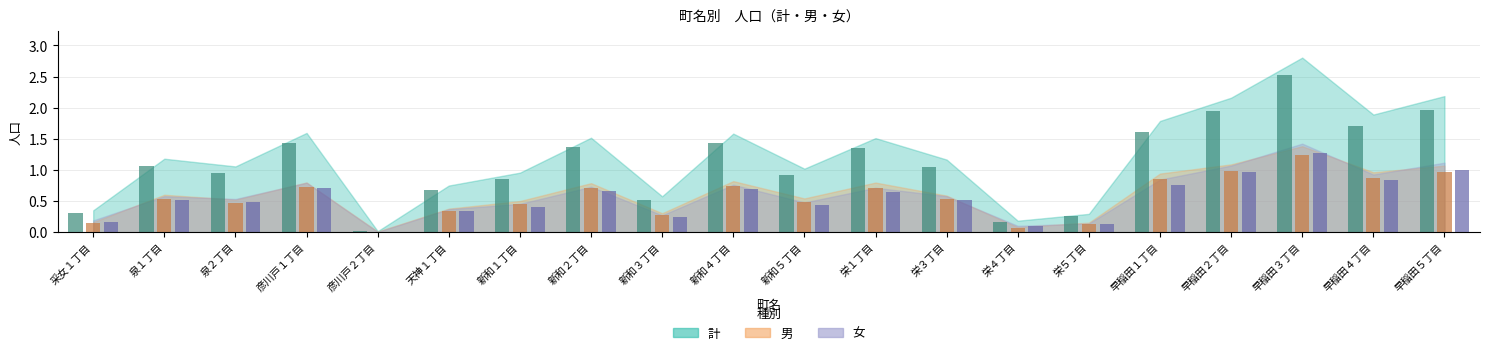

Reading left to right, transcribe all the data shown in this chart.

計: 采女１丁目=0.3	泉１丁目=1.1	泉２丁目=1.0	彦川戸１丁目=1.4	彦川戸２丁目=0.0	天神１丁目=0.7	新和１丁目=0.9	新和２丁目=1.4	新和３丁目=0.5	新和４丁目=1.4	新和５丁目=0.9	栄１丁目=1.4	栄３丁目=1.1	栄４丁目=0.2	栄５丁目=0.3	早稲田１丁目=1.6	早稲田２丁目=1.9	早稲田３丁目=2.5	早稲田４丁目=1.7	早稲田５丁目=2.0
男: 采女１丁目=0.1	泉１丁目=0.5	泉２丁目=0.5	彦川戸１丁目=0.7	彦川戸２丁目=0.0	天神１丁目=0.3	新和１丁目=0.5	新和２丁目=0.7	新和３丁目=0.3	新和４丁目=0.7	新和５丁目=0.5	栄１丁目=0.7	栄３丁目=0.5	栄４丁目=0.1	栄５丁目=0.1	早稲田１丁目=0.8	早稲田２丁目=1.0	早稲田３丁目=1.2	早稲田４丁目=0.9	早稲田５丁目=1.0
女: 采女１丁目=0.2	泉１丁目=0.5	泉２丁目=0.5	彦川戸１丁目=0.7	彦川戸２丁目=0.0	天神１丁目=0.3	新和１丁目=0.4	新和２丁目=0.7	新和３丁目=0.2	新和４丁目=0.7	新和５丁目=0.4	栄１丁目=0.6	栄３丁目=0.5	栄４丁目=0.1	栄５丁目=0.1	早稲田１丁目=0.8	早稲田２丁目=1.0	早稲田３丁目=1.3	早稲田４丁目=0.8	早稲田５丁目=1.0